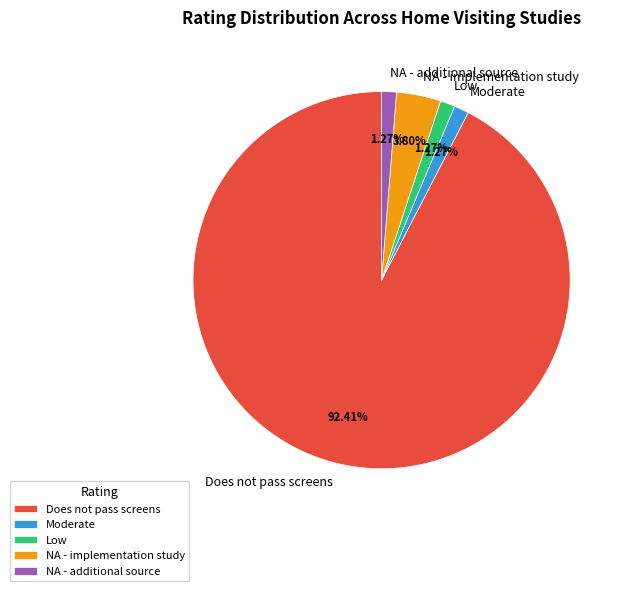

Count the number of slices in the pie.

5